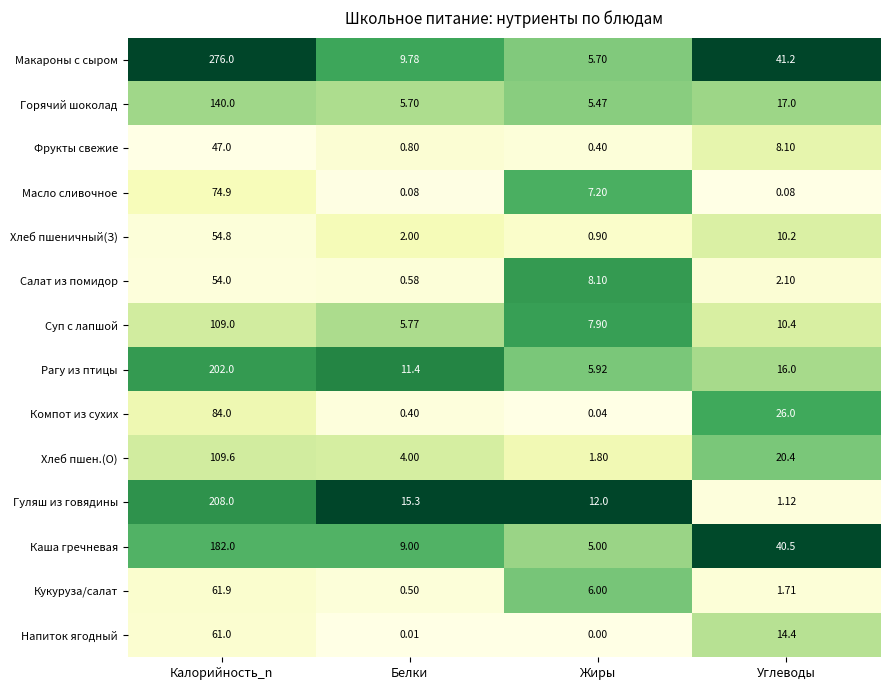

At Белки, list the series in order from largest to smallest.

Гуляш из говядины, Рагу из птицы, Макароны с сыром, Каша гречневая, Суп с лапшой, Горячий шоколад, Хлеб пшен.(О), Хлеб пшеничный(З), Фрукты свежие, Салат из помидор, Кукуруза/салат, Компот из сухих, Масло сливочное, Напиток ягодный